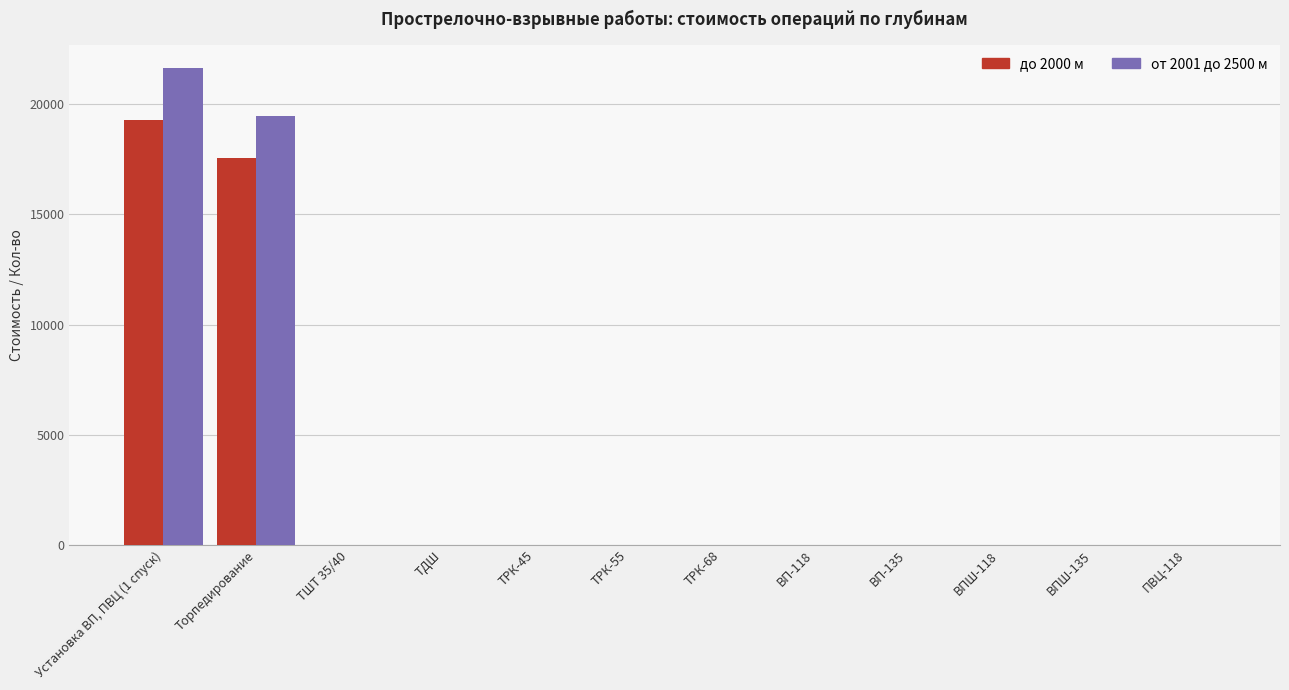

At which category is the sum across all series the highest?

Установка ВП, ПВЦ (1 спуск)